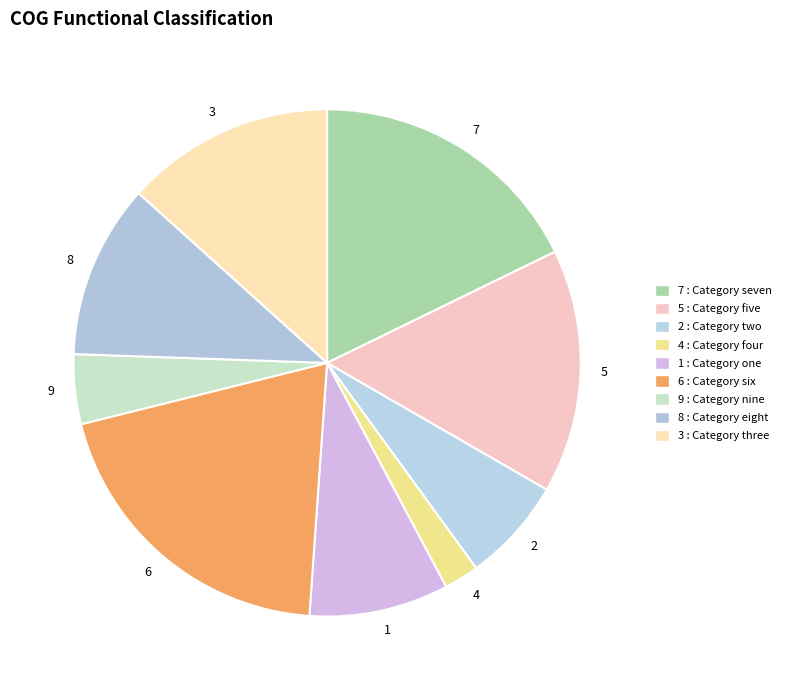

True or false: 9 accounts for 13% of the total.

False